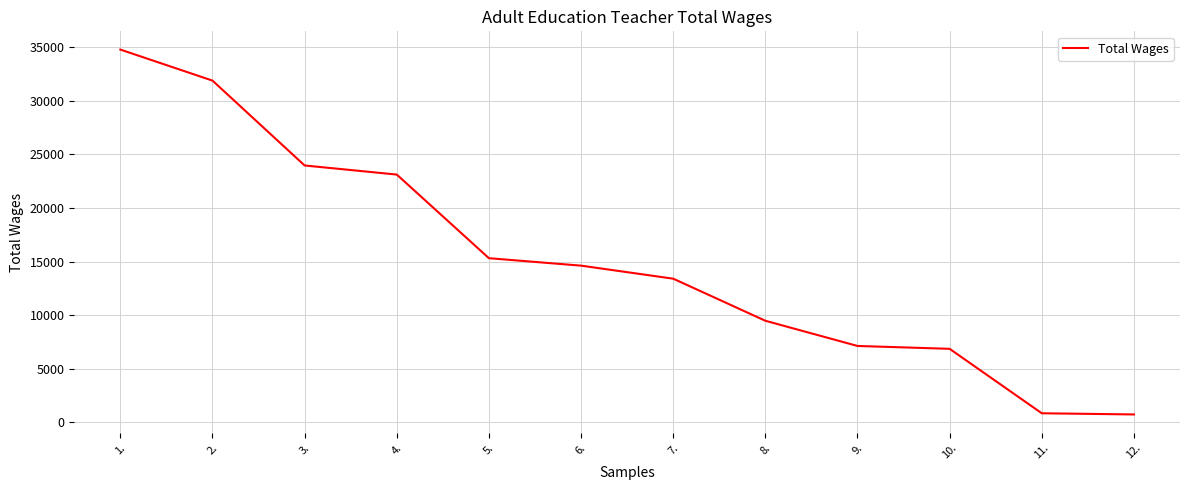

What is the minimum value shown in the chart?

745